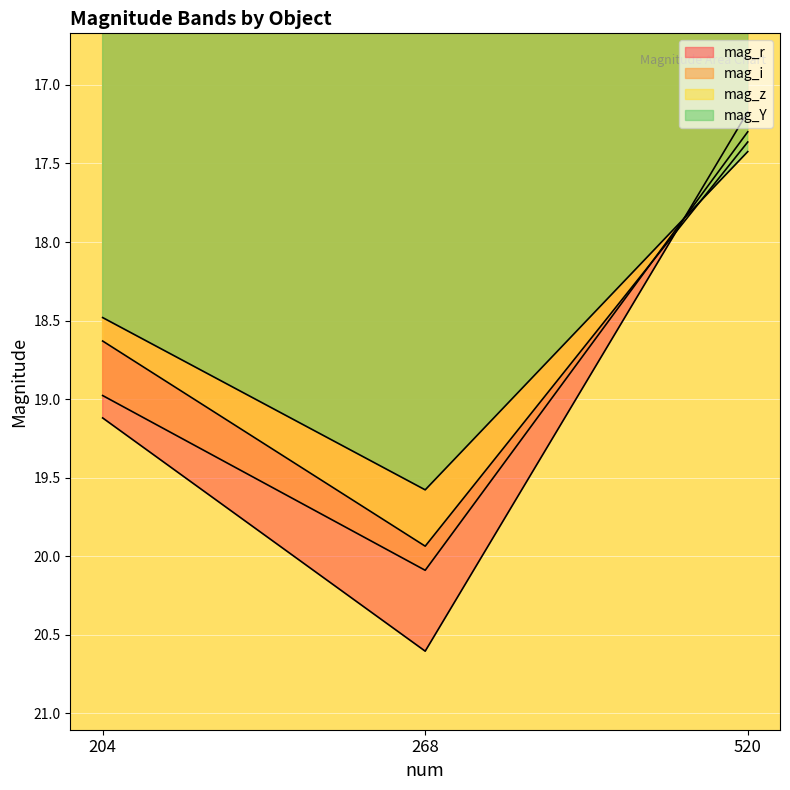

Which category has the lowest value across all series?

520